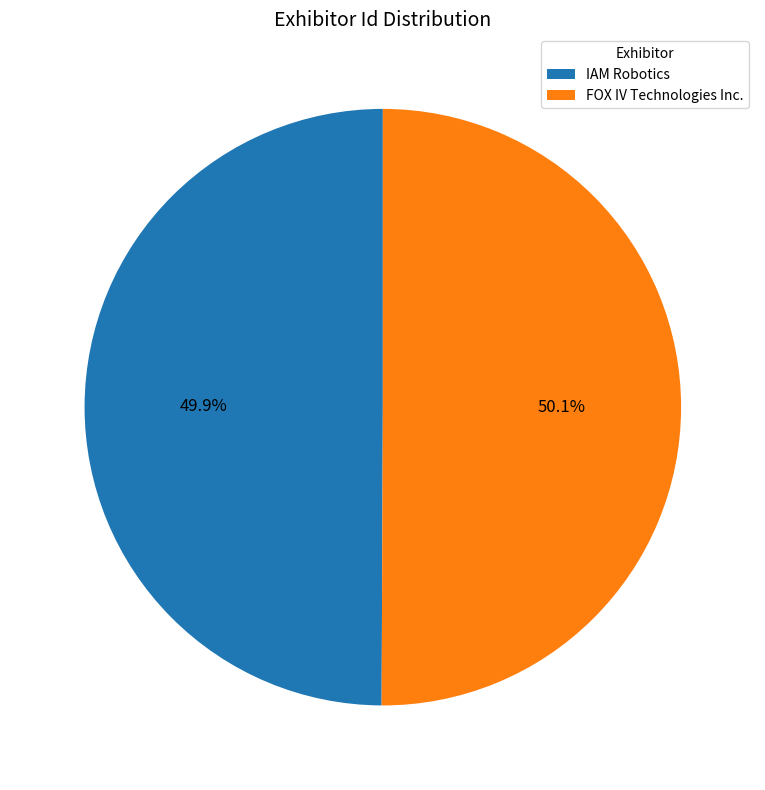

The FOX IV Technologies Inc. slice represents 44% of the pie. True or false?

False